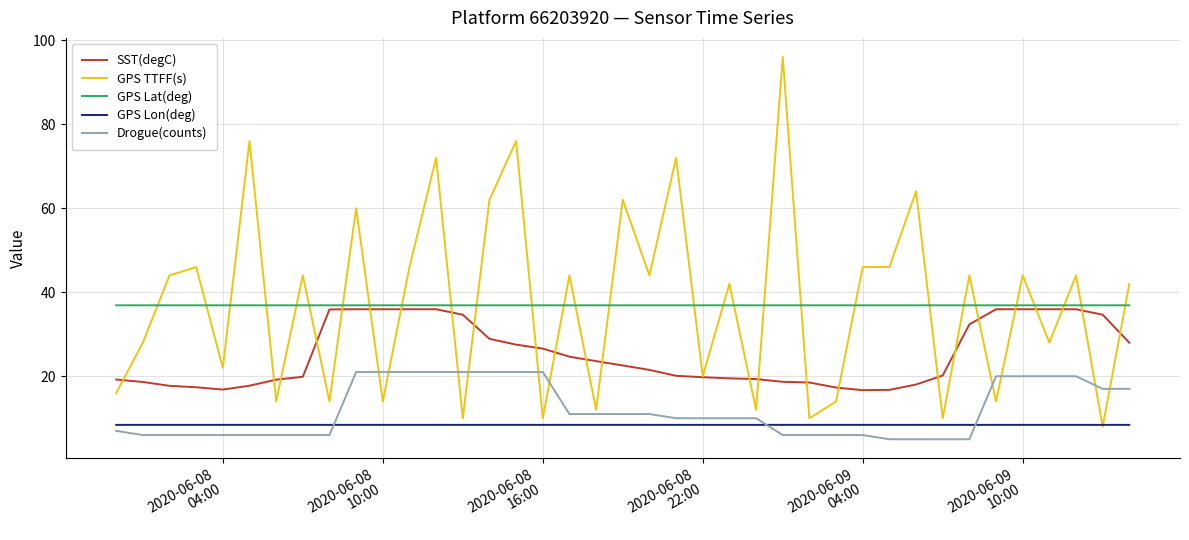

True or false: SST(degC) and GPS Lon(deg) intersect in this chart.

False